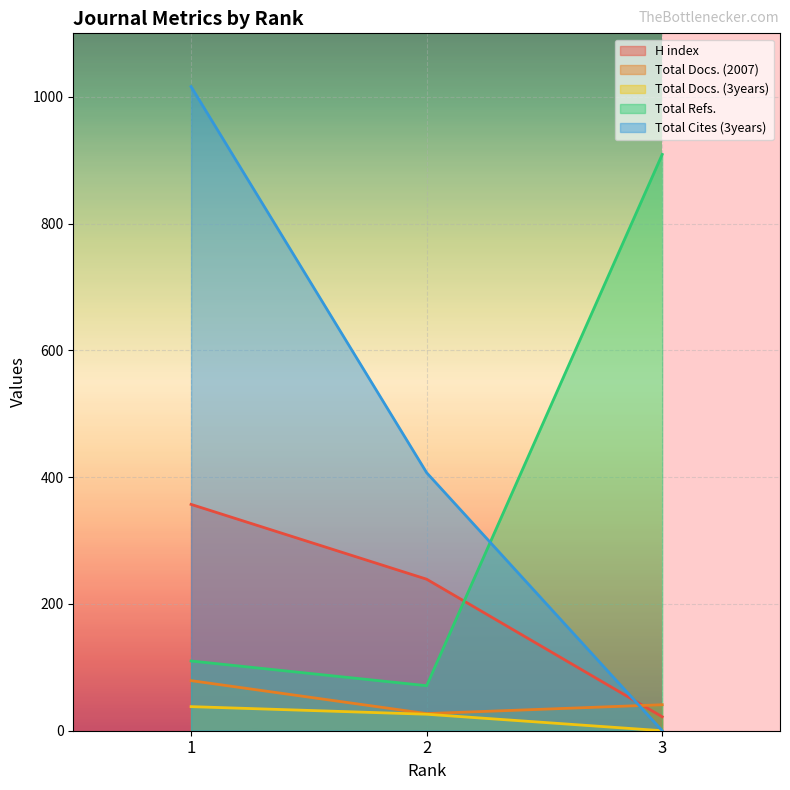

What is the maximum value shown in the chart?

1016